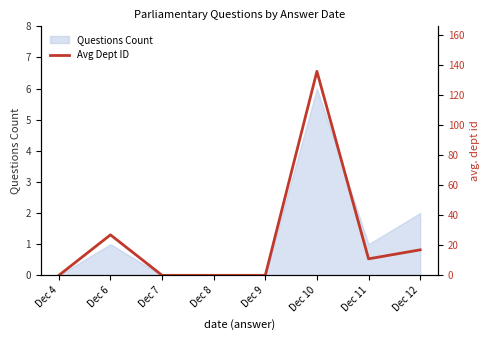

How many values are below 11?

4